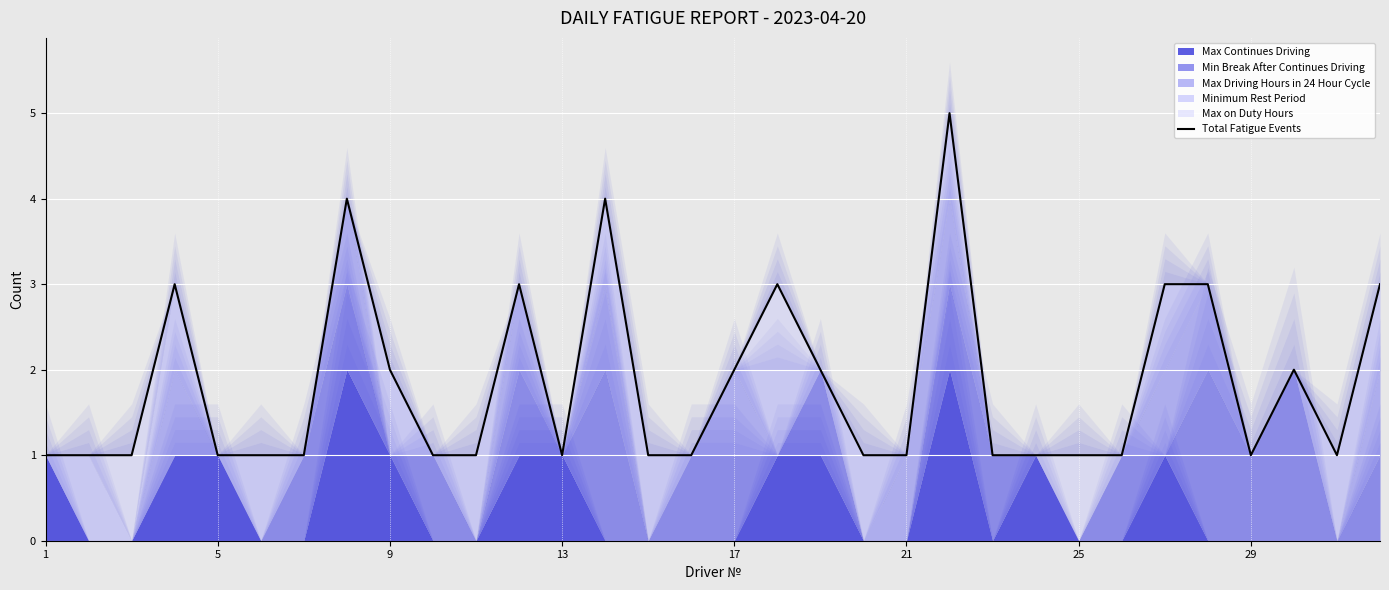

Reading left to right, what are all the values shown in this chart?

1	1	1	3	1	1	1	4	2	1	1	3	1	4	1	1	2	3	2	1	1	5	1	1	1	1	3	3	1	2	1	3